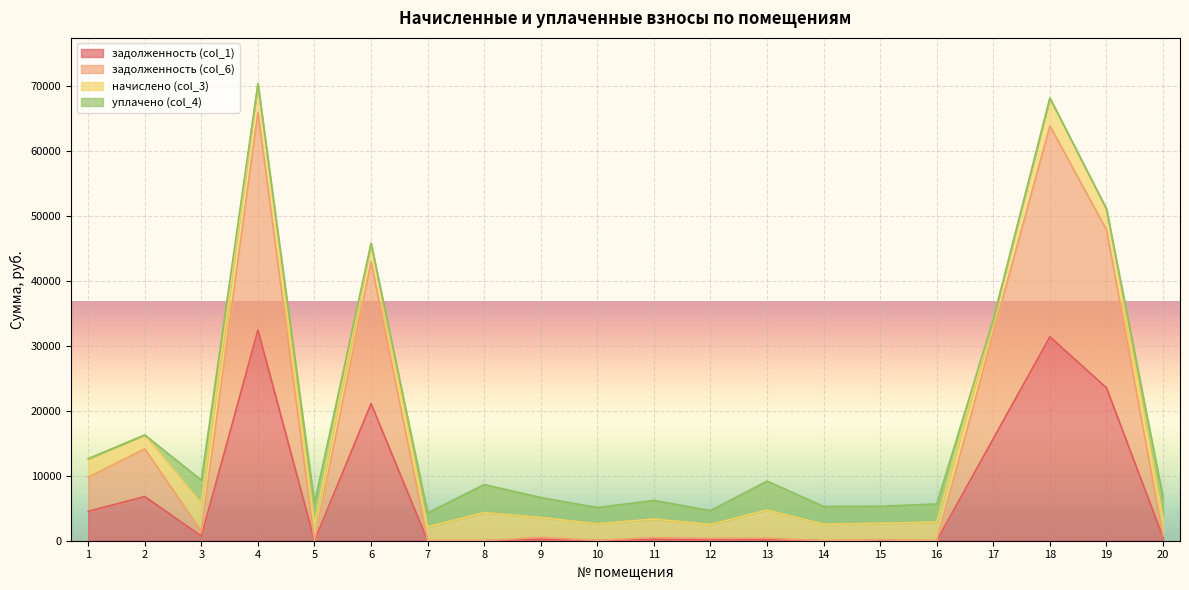

Between 9 and 19, which series saw the biggest shift?

задолженность (col_6)